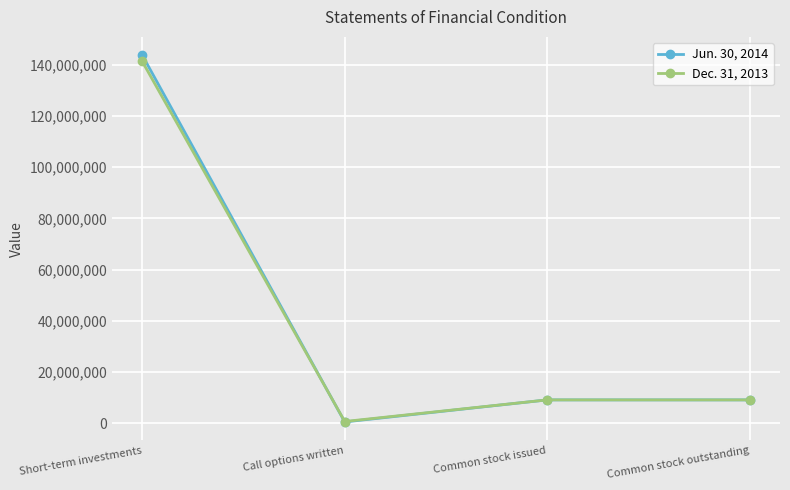

How many series are shown in this chart?

2